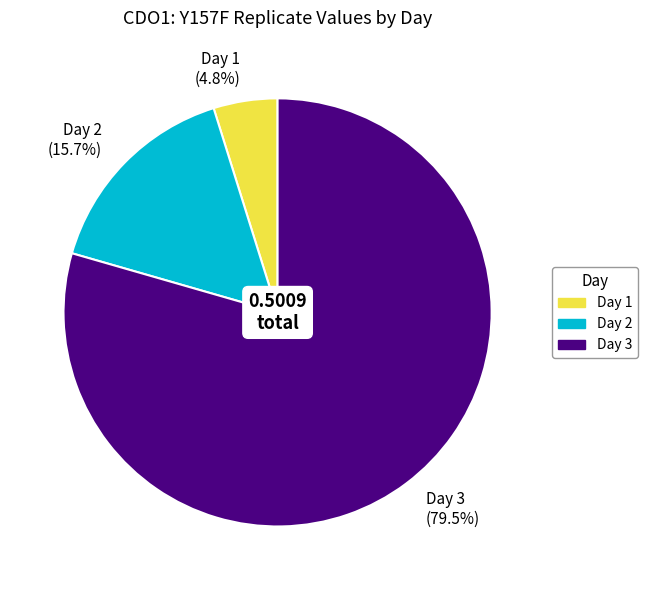

The Day 1 slice represents 5% of the pie. True or false?

True